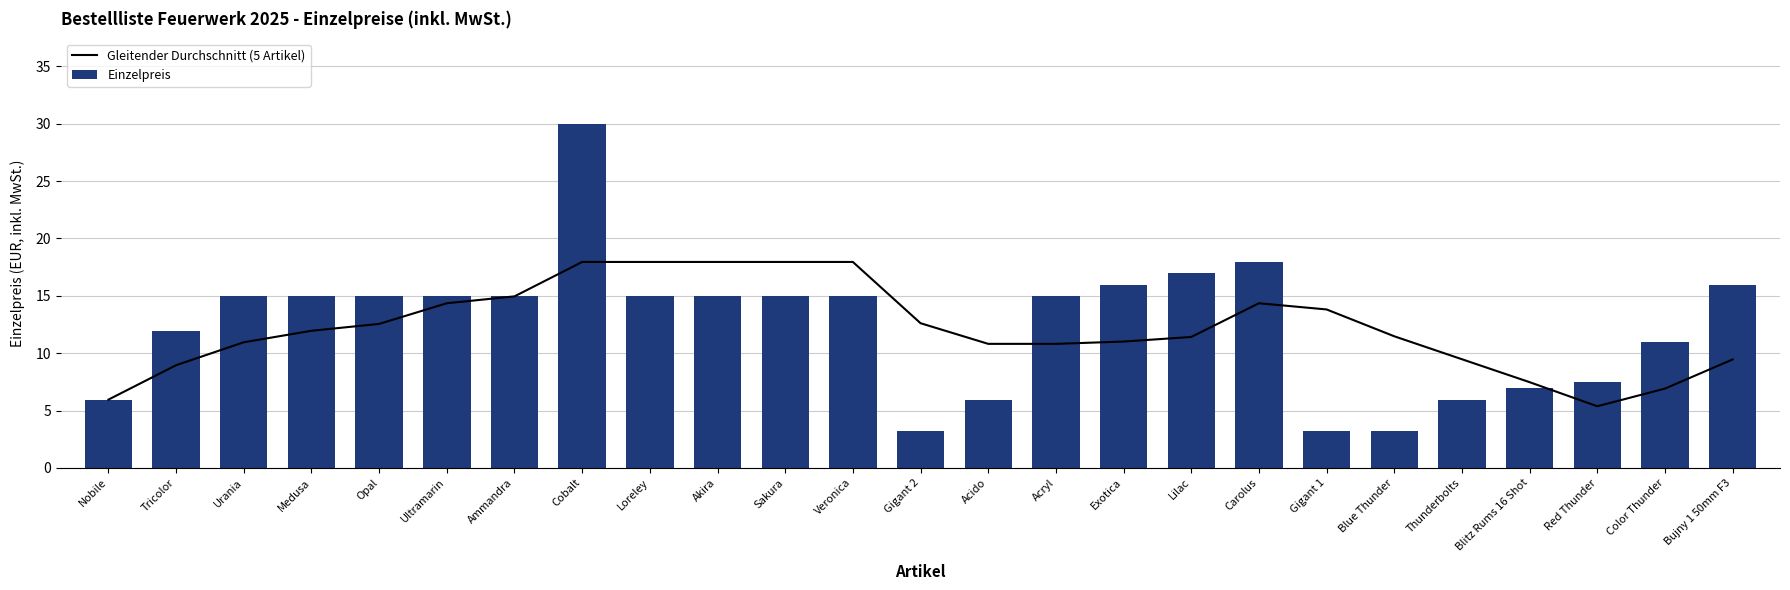

What is the difference between the highest and lowest values at Gigant 2?

9.4